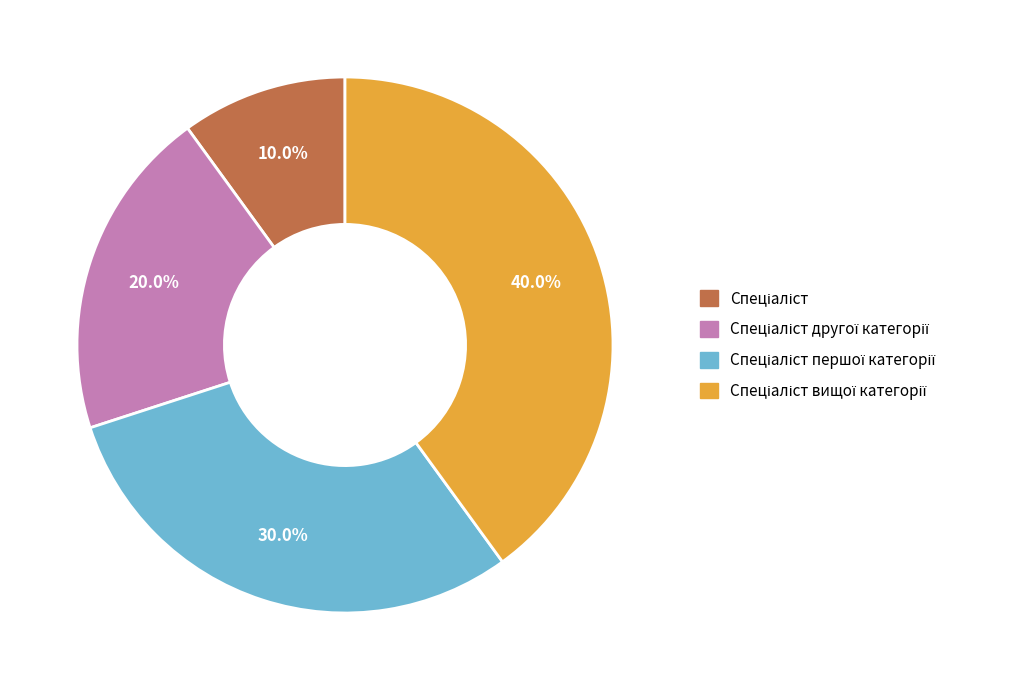

Does any single category account for the majority?

No